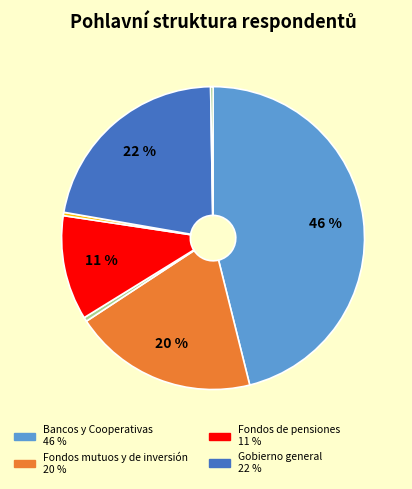

To the nearest percent, what is the average slice percentage?

14%